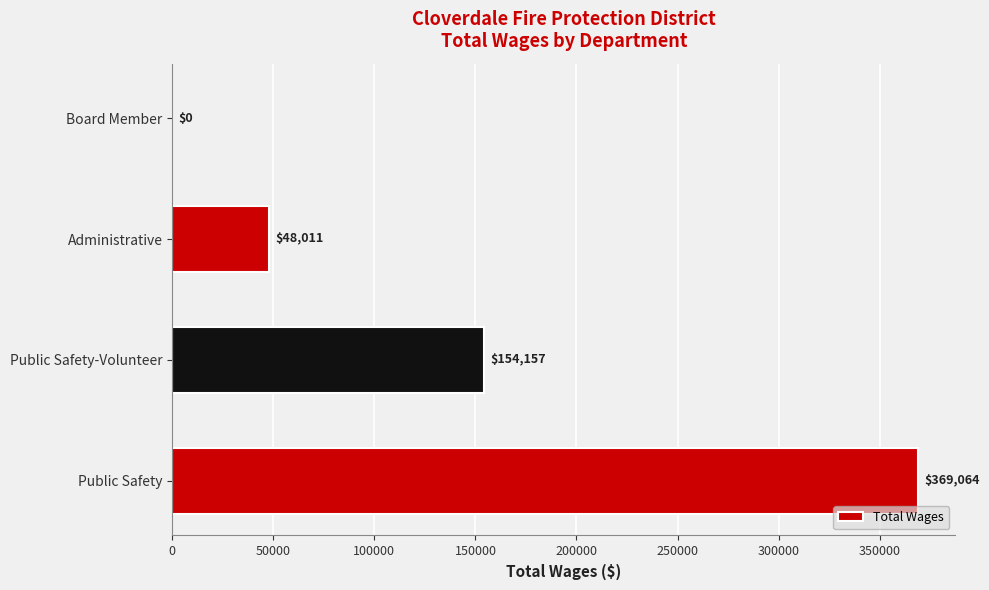

At which label is the value closest to 184532?

Public Safety-Volunteer